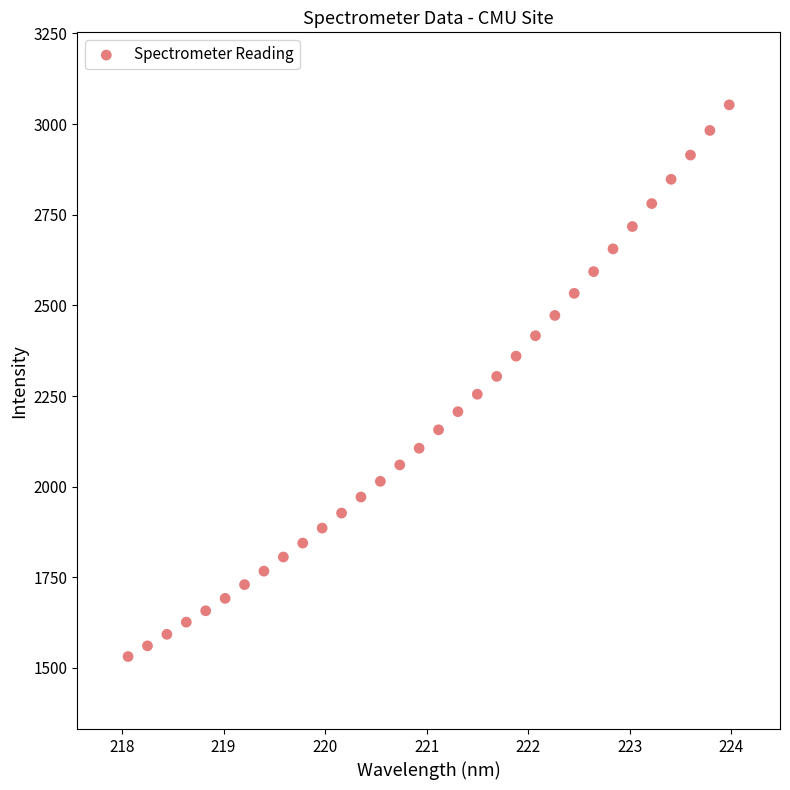

What is the range of X values (max minus min)?

5.9